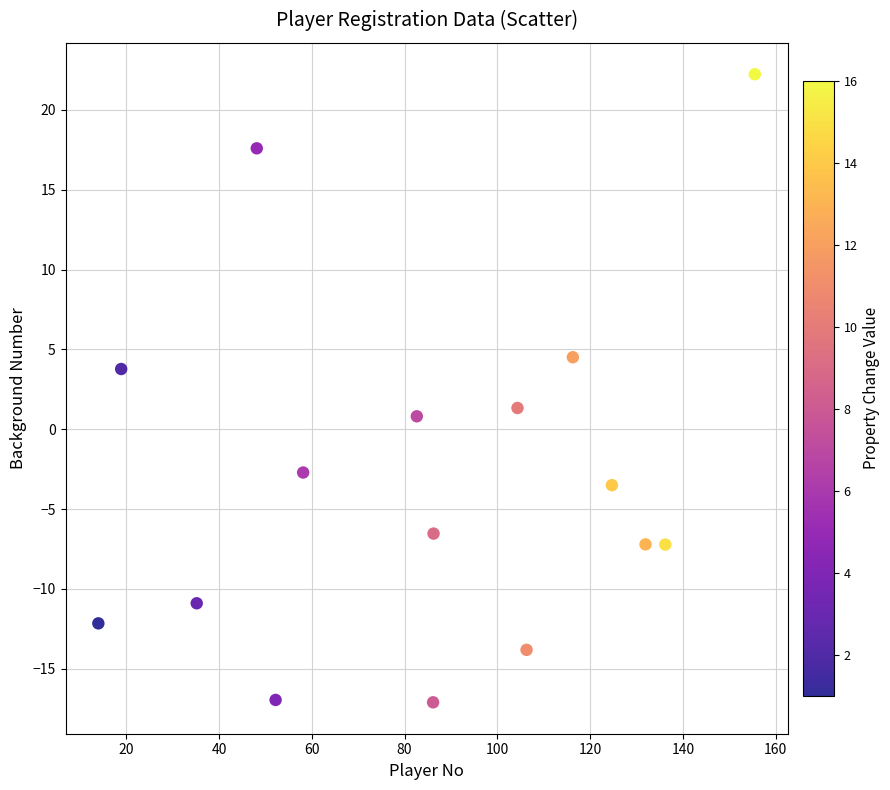

What is the range of X values (max minus min)?

141.5